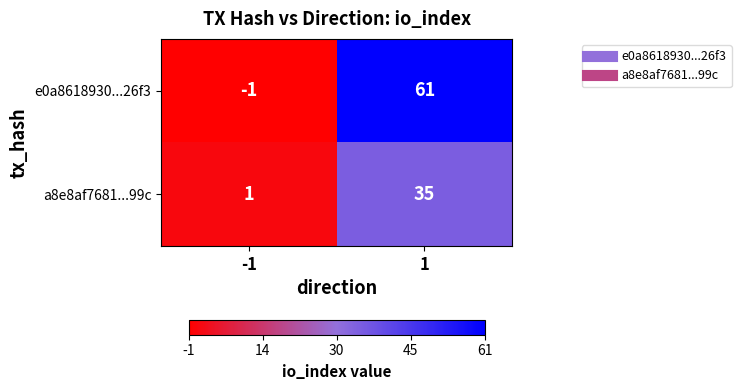

Reading right to left, list all the values displayed in this chart.

e0a8618930...26f3: 61	-1
a8e8af7681...99c: 35	1